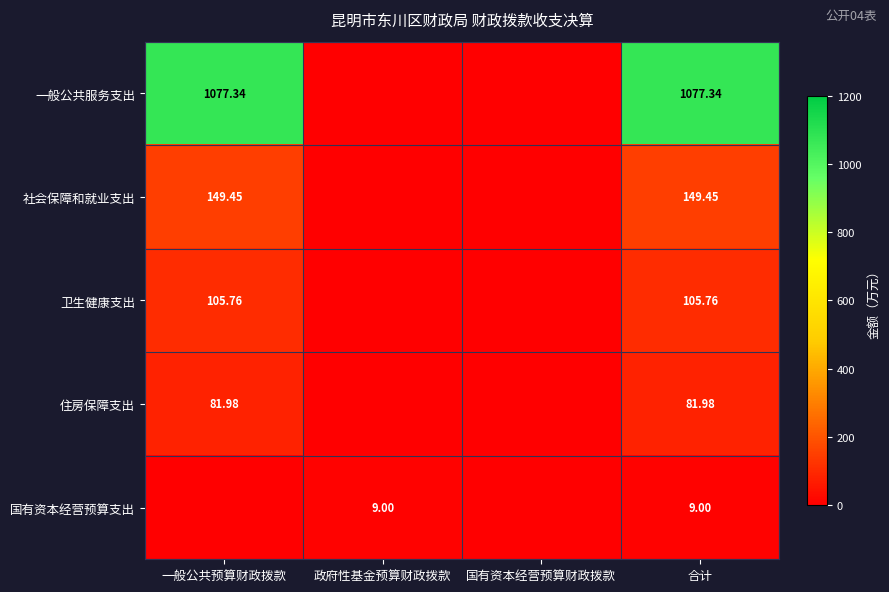

At 合计, list the series in order from largest to smallest.

一般公共服务支出, 社会保障和就业支出, 卫生健康支出, 住房保障支出, 国有资本经营预算支出